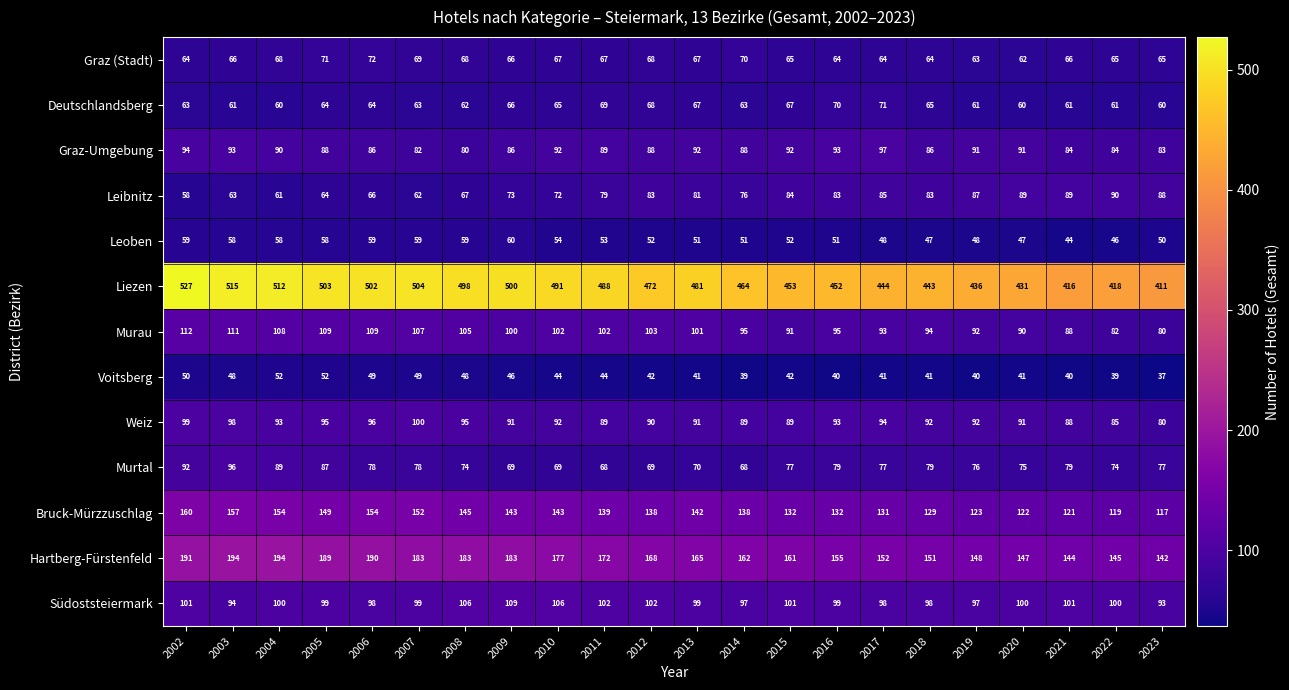

How many distinct data groups are displayed?

13